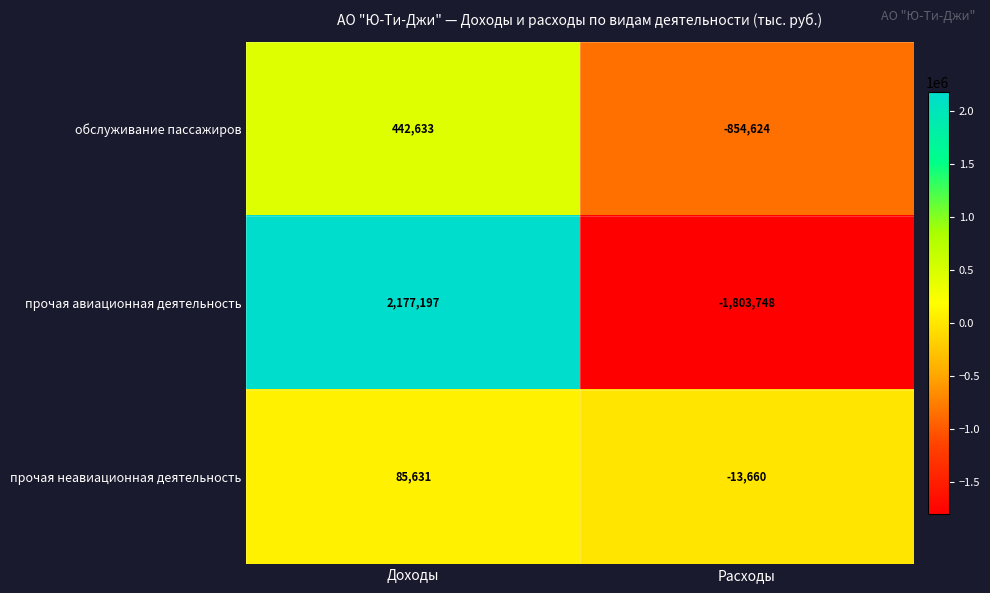

Is the value of прочая авиационная деятельность at Расходы greater than the value of обслуживание пассажиров at Расходы?

No